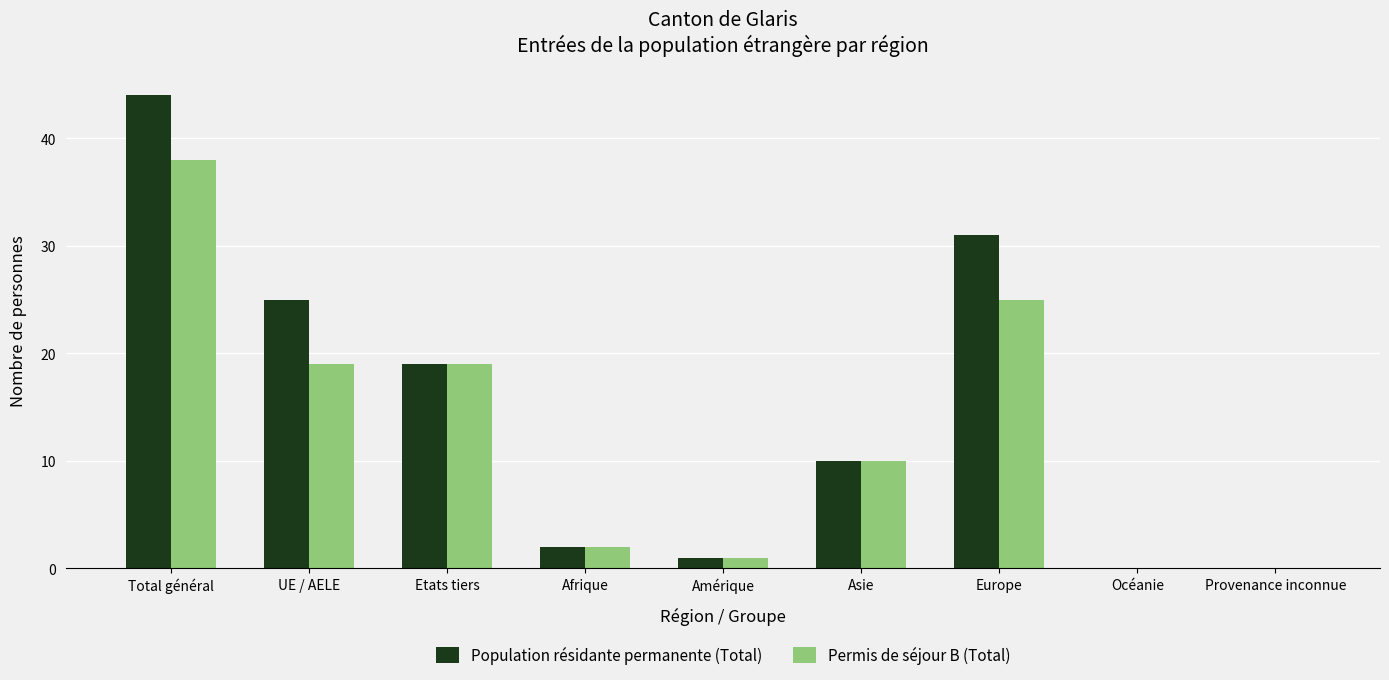

At which category is the sum across all series the highest?

Total général